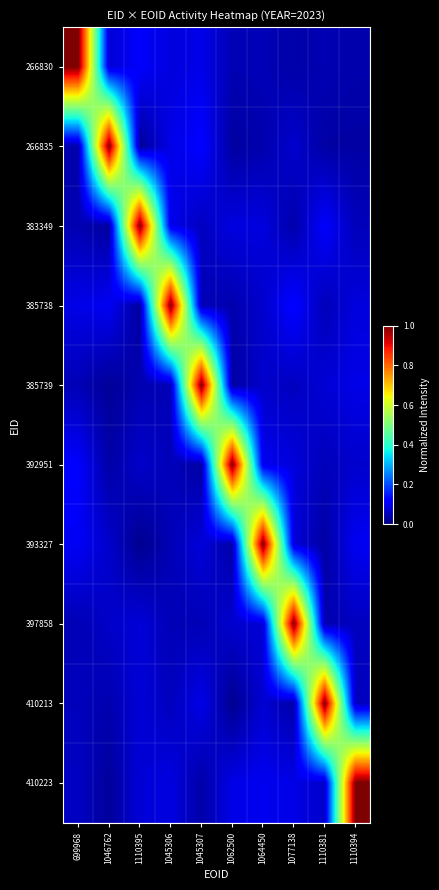

Which category has the highest value across all series?

699968